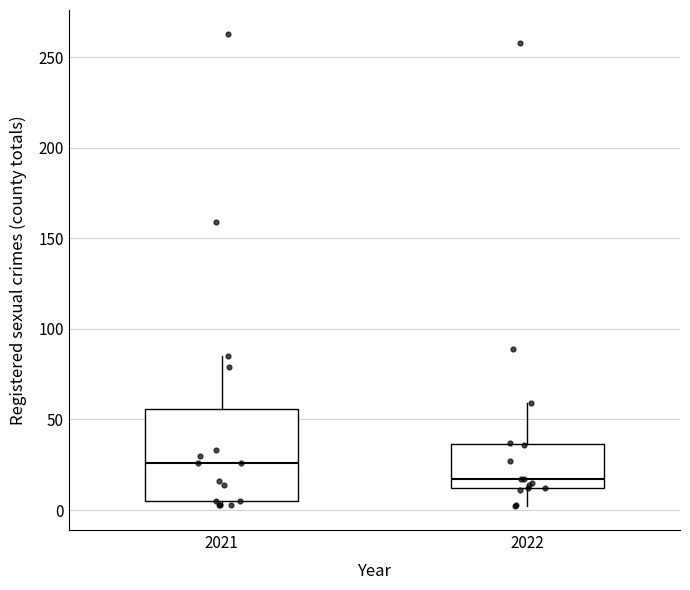

Where is the upper edge of the box at x = 2021 on the y-axis? The values are not printed on the chart, so give them approximately, as read against the axis.

55